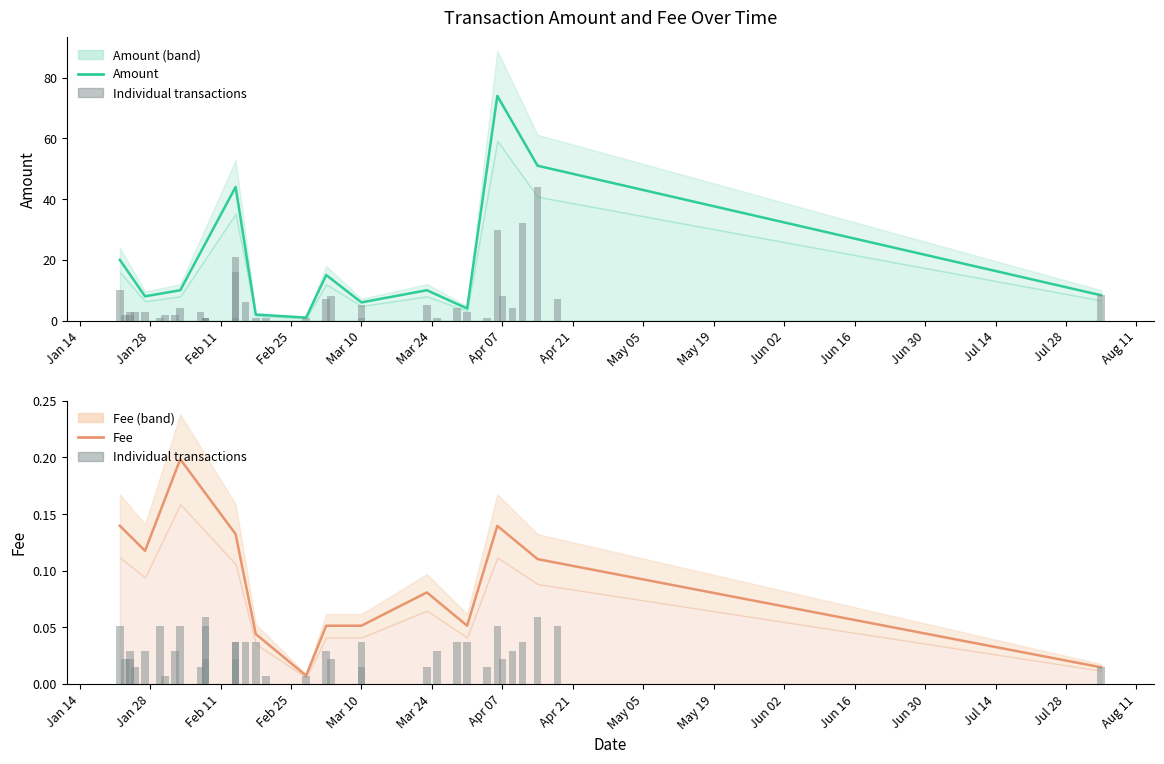

At which label does Fee reach its peak?

Feb 11